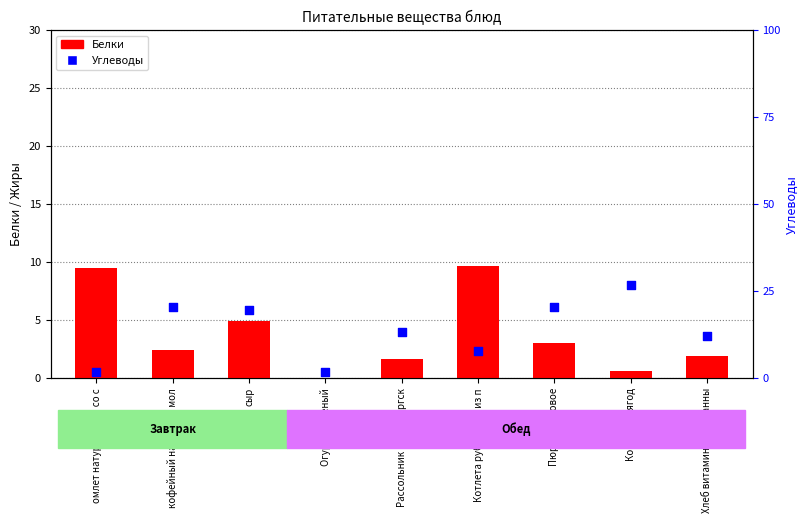

Is the value of Белки at Компот из ягод greater than the value of Углеводы at сыр?

No